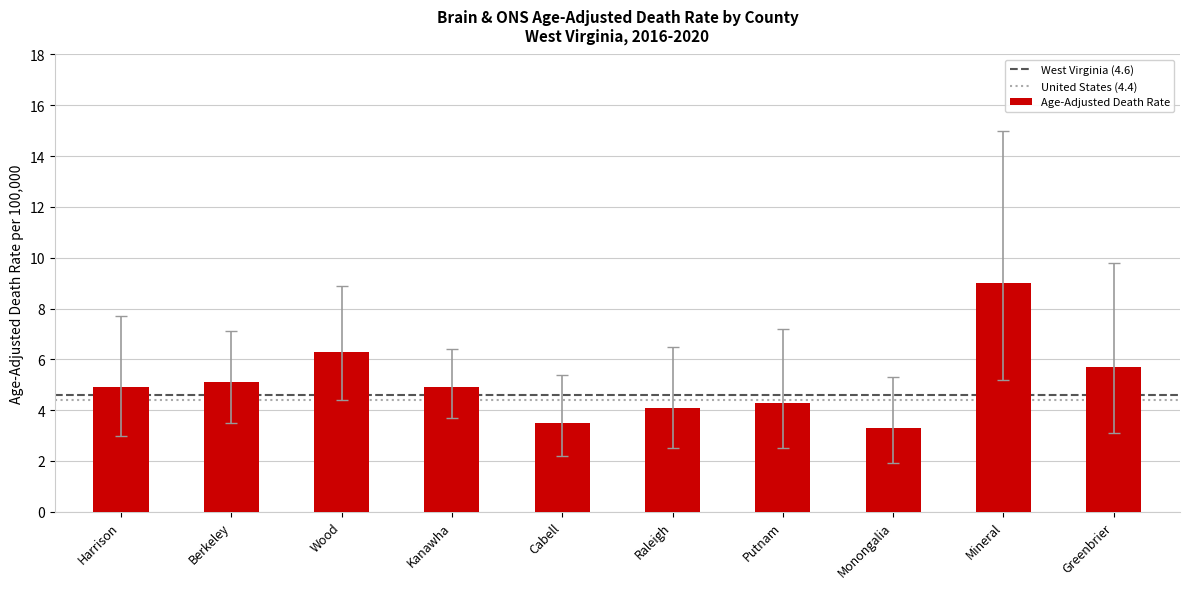

What value does the data have at Berkeley?

5.1